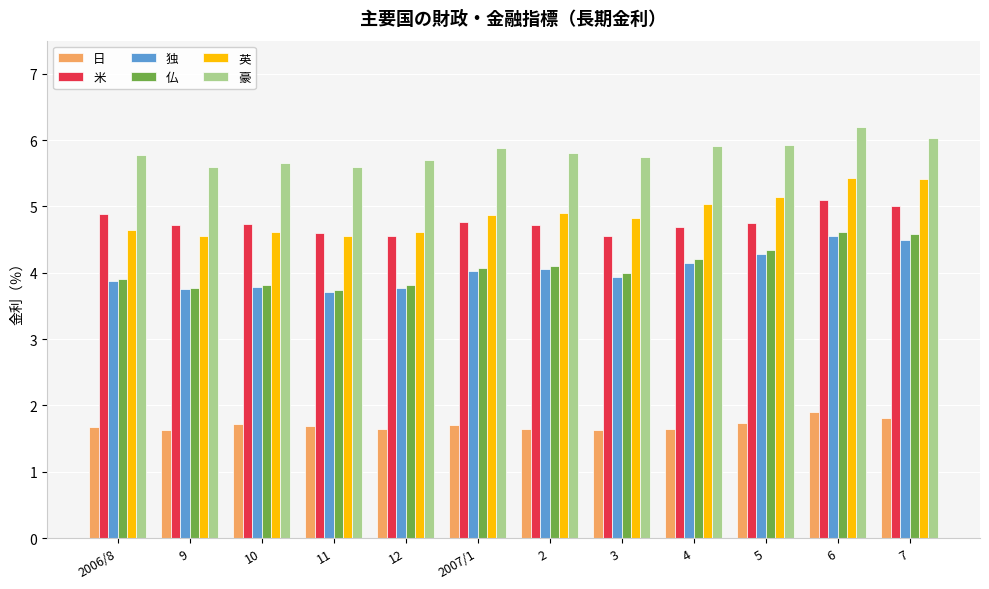

At how many categories does at least one series exceed 5?

12